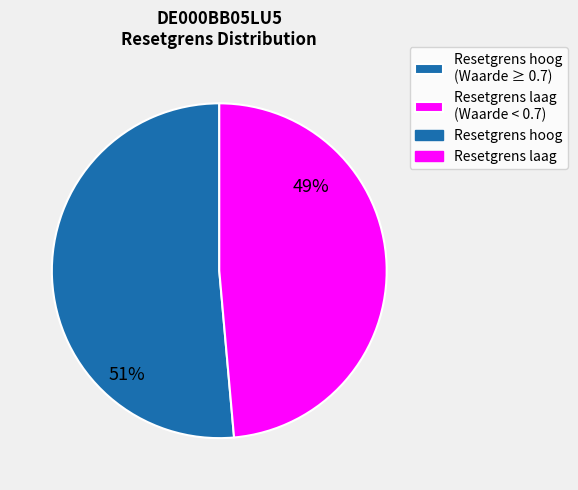

Does any single category account for the majority?

Yes